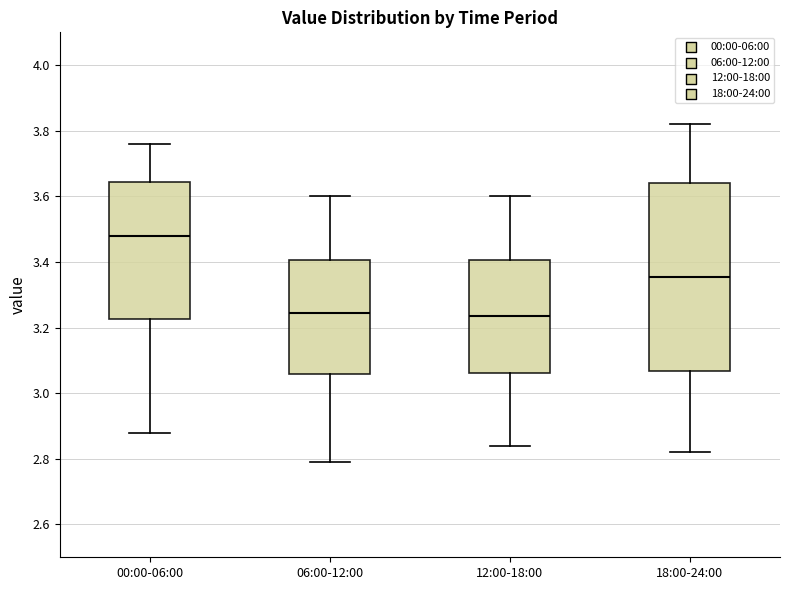

Comparing the boxes themselves (not the whiskers), which one is the tallest?

18:00-24:00